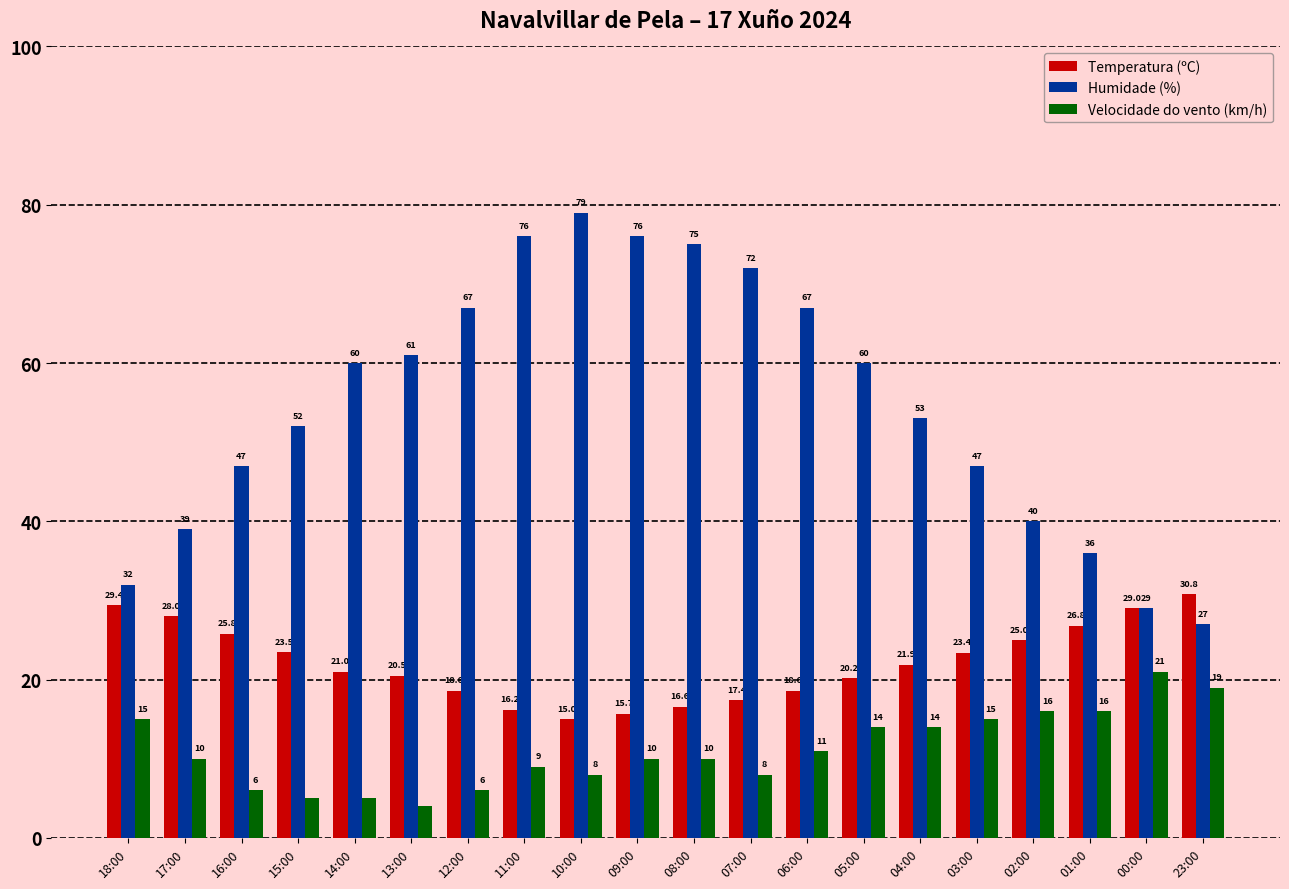

True or false: Temperatura (ºC) has a value of 29.1 at 08:00.

False